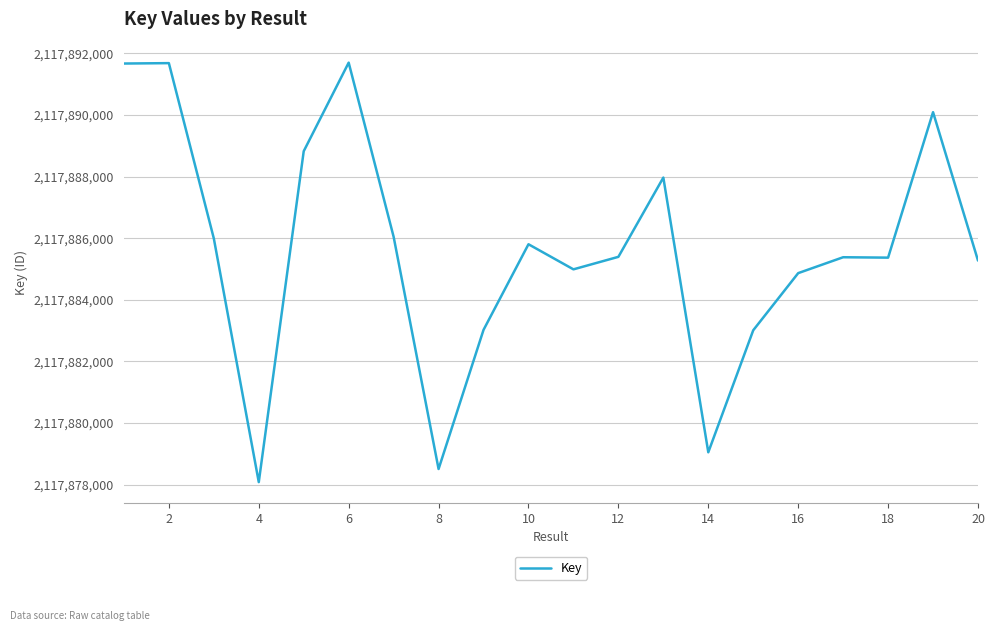

What is the minimum value shown in the chart?

2117878078